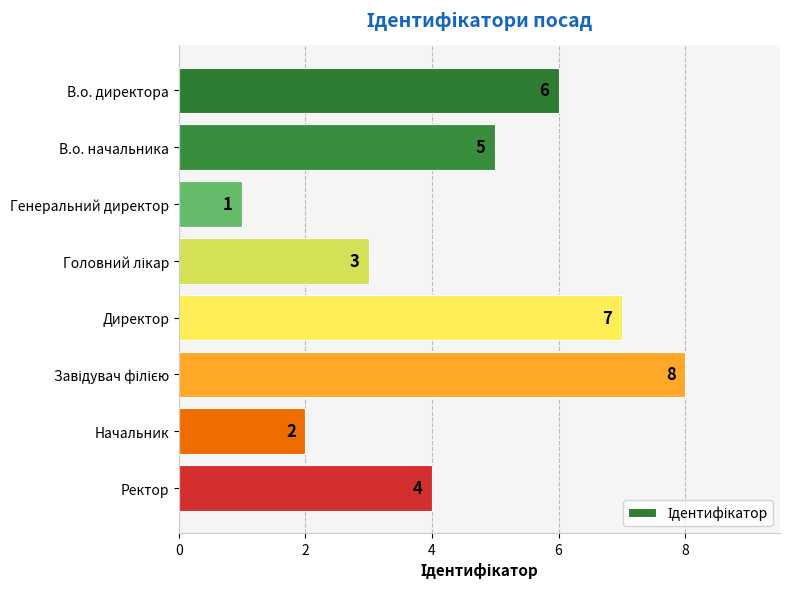

What is the maximum value shown in the chart?

8